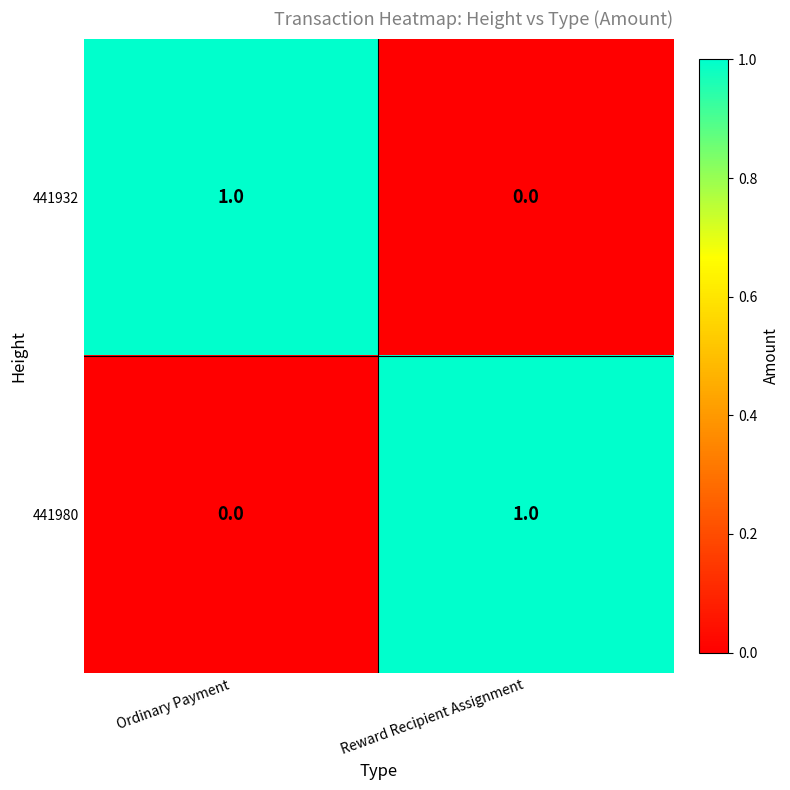

Reading right to left, what are all the values shown in this chart?

441932: Reward Recipient Assignment=0	Ordinary Payment=1
441980: Reward Recipient Assignment=1	Ordinary Payment=0